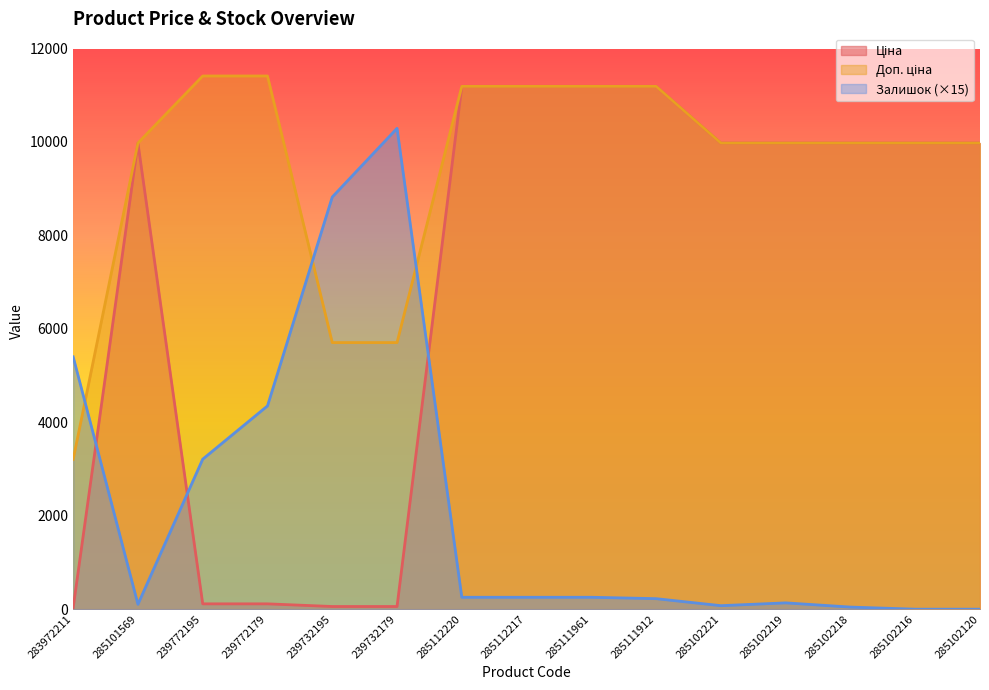

Where is the first local maximum for Ціна?

285101569